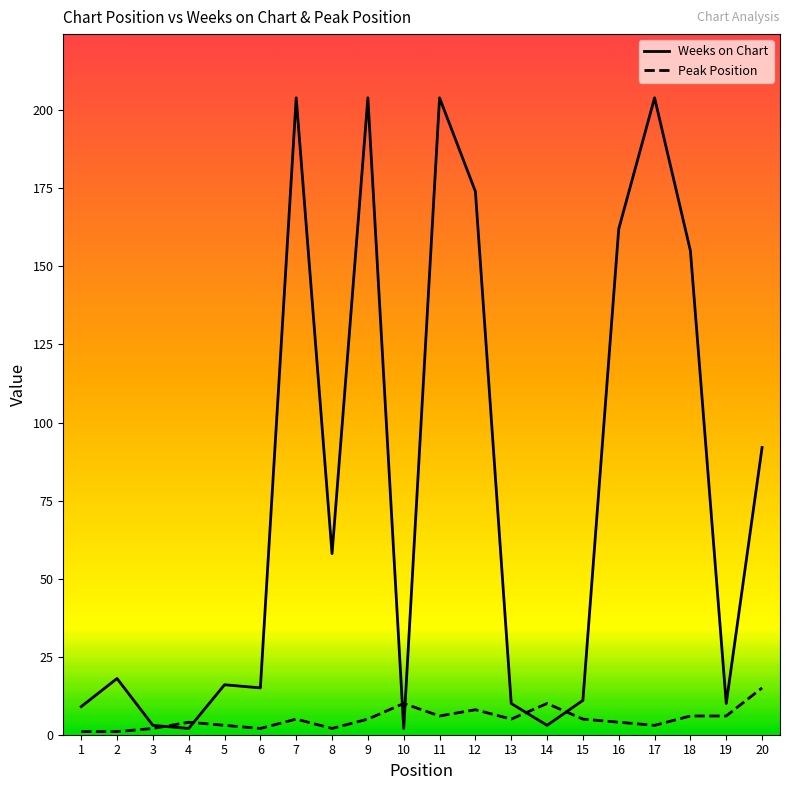

Is this an area chart (filled region under the line)?

No